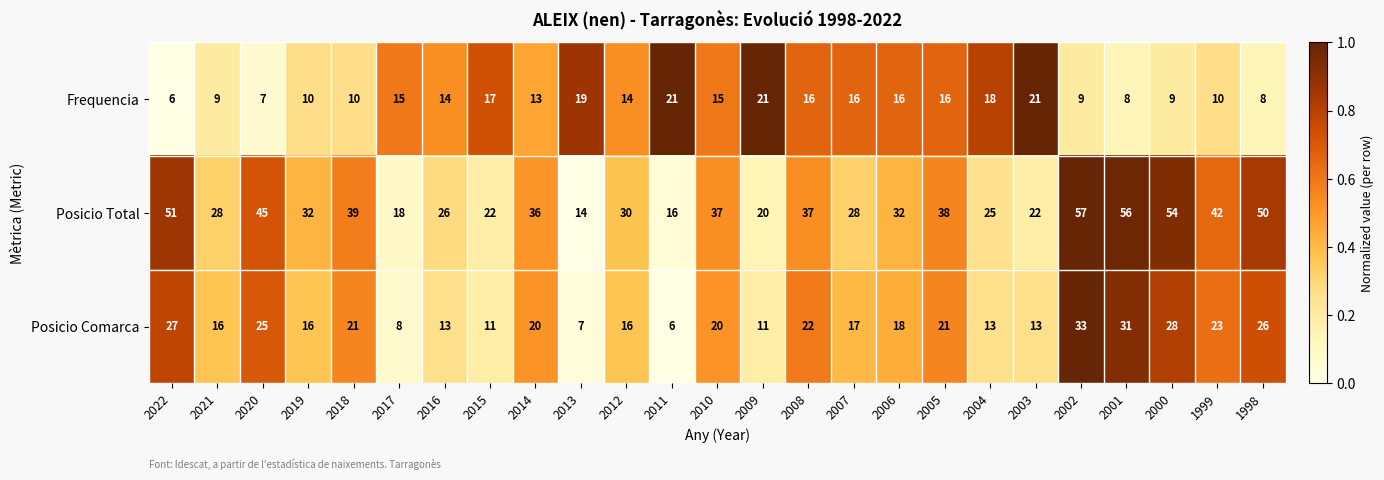

List the series in order of their peak value, lowest first.

Frequencia, Posicio Comarca, Posicio Total